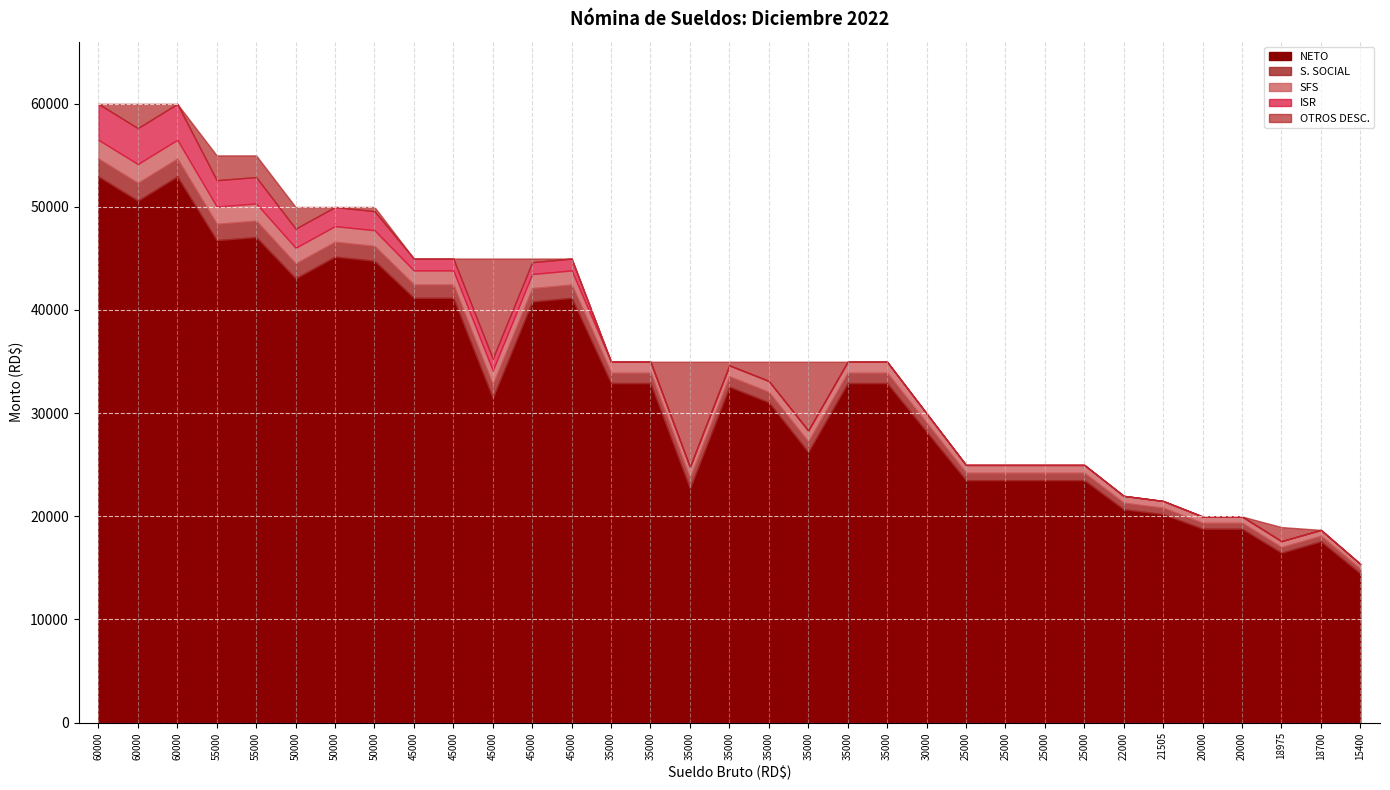

The value of S. SOCIAL at 45000 is 1291.5. True or false?

True